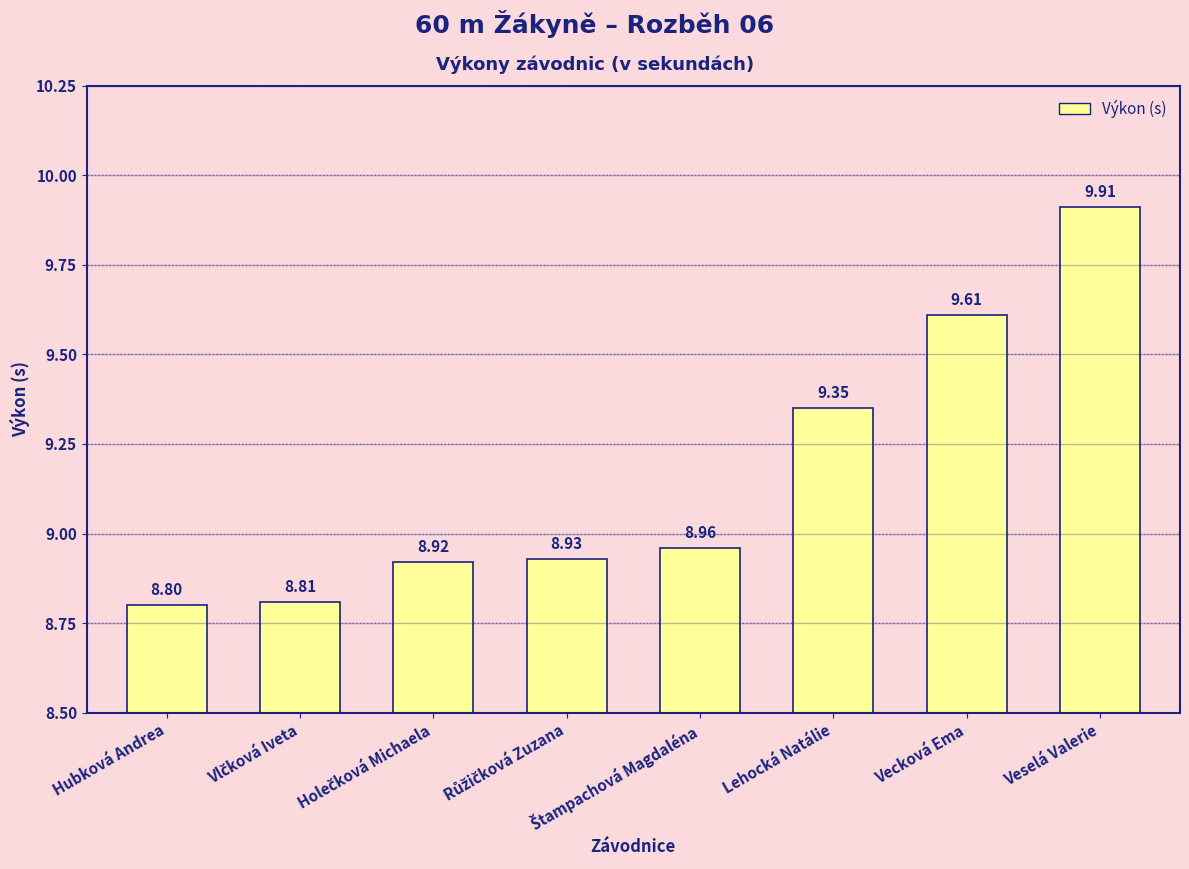

How many bars are there in total?

8